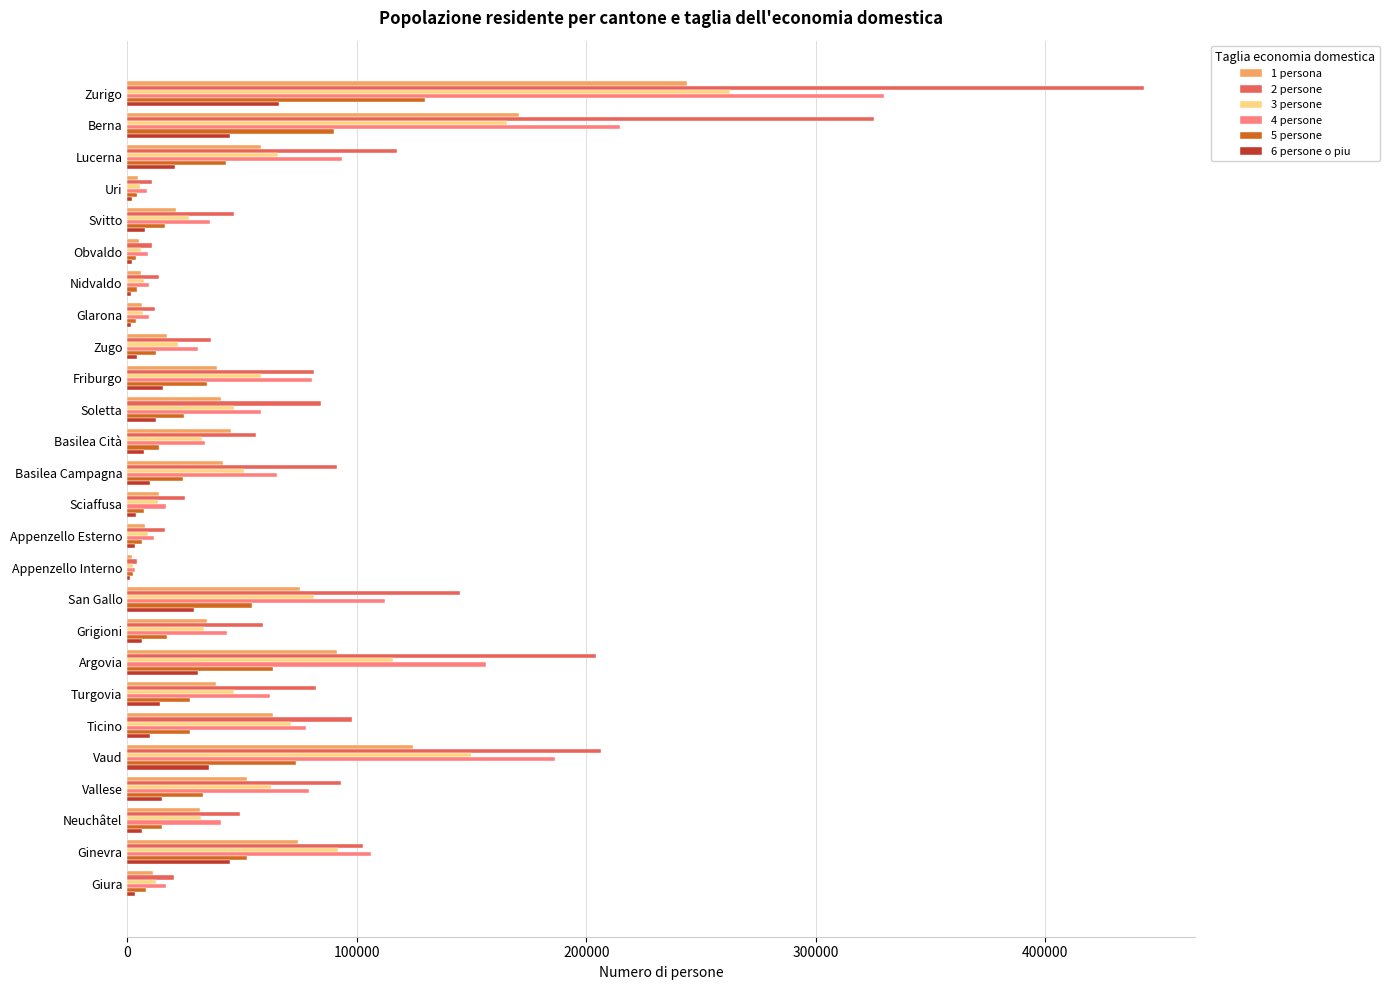

Is it true that 4 persone equals 79144 at Vallese?

True